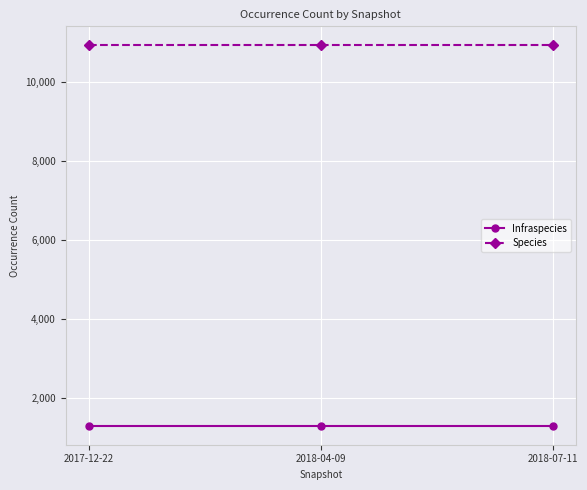

What is the label of the 3rd point from the right?

2017-12-22